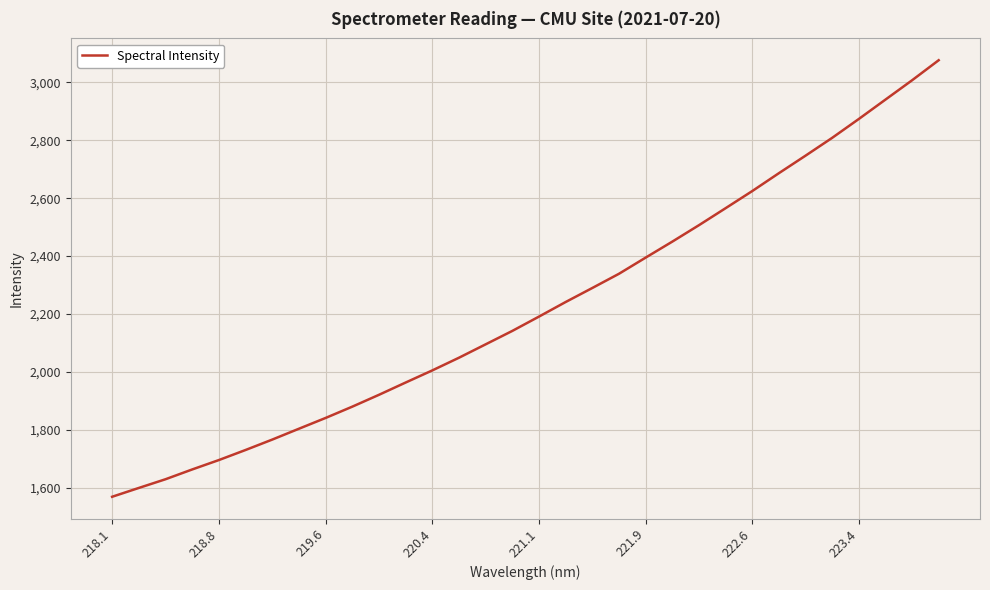

What is the greatest value displayed?

3076.6